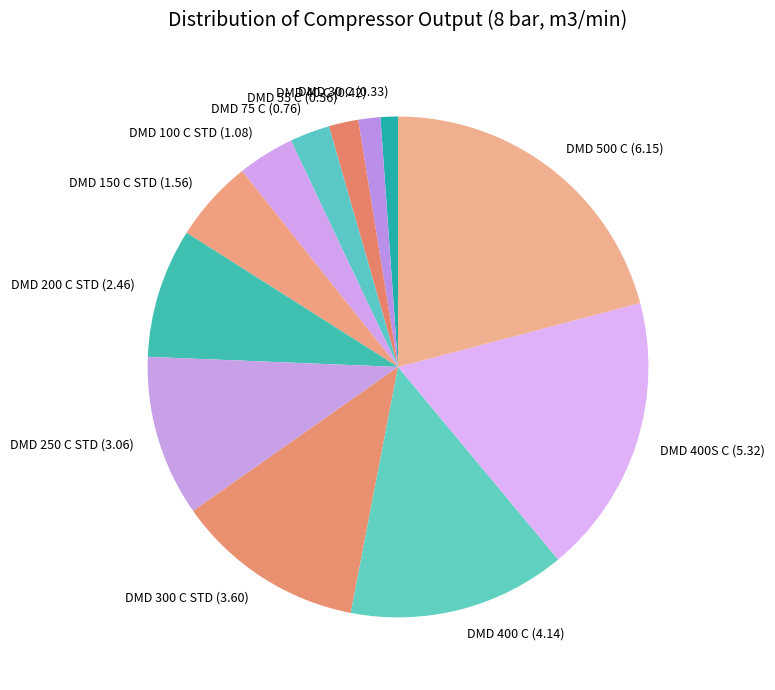

How many slices are in this pie chart?

12